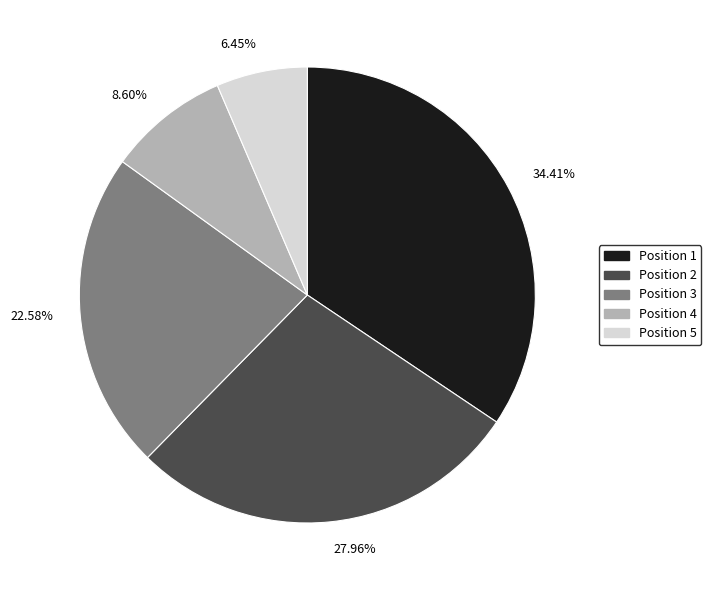

Do Position 3 and Position 4 together represent more than half of the pie?

No